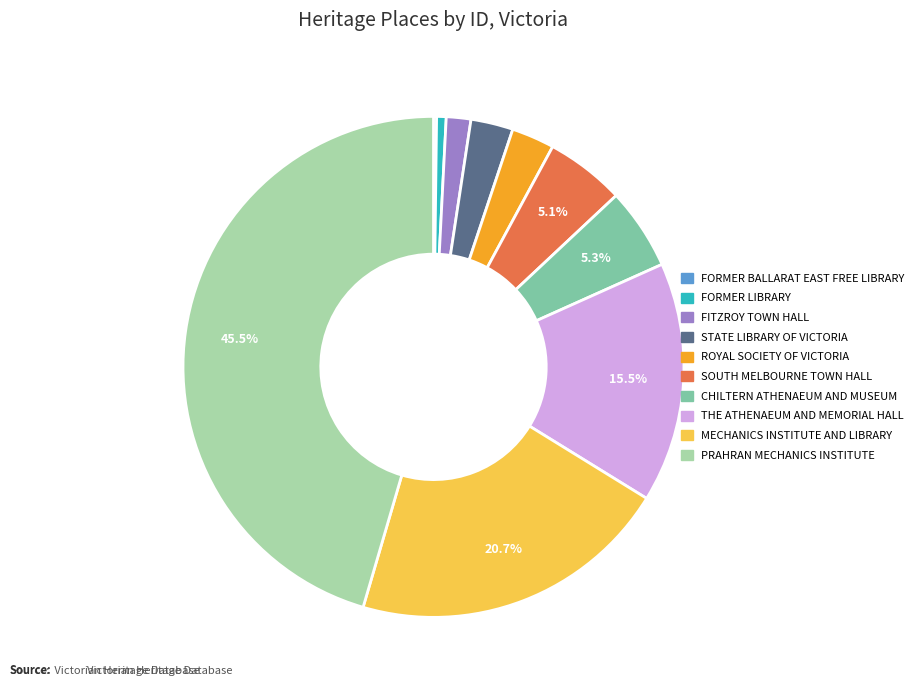

What is the ratio of the value at CHILTERN ATHENAEUM AND MUSEUM to the value at FORMER LIBRARY?

8.6